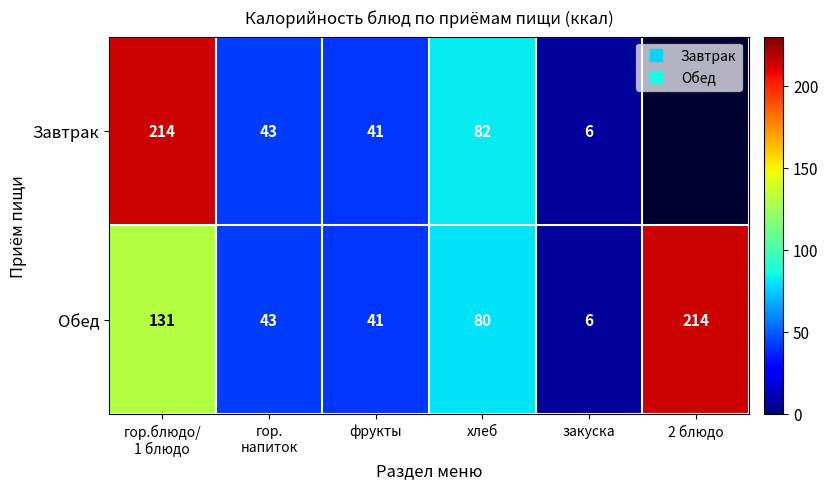

Which series has the largest range (max minus min)?

Завтрак